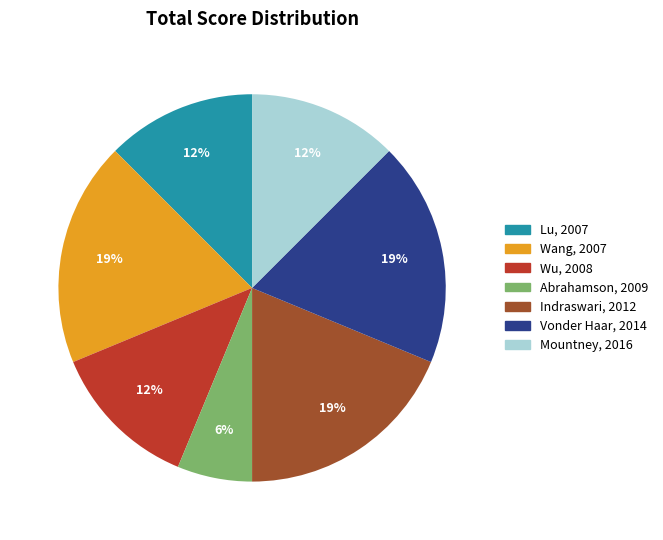

The Lu, 2007 slice represents 12% of the pie. True or false?

True